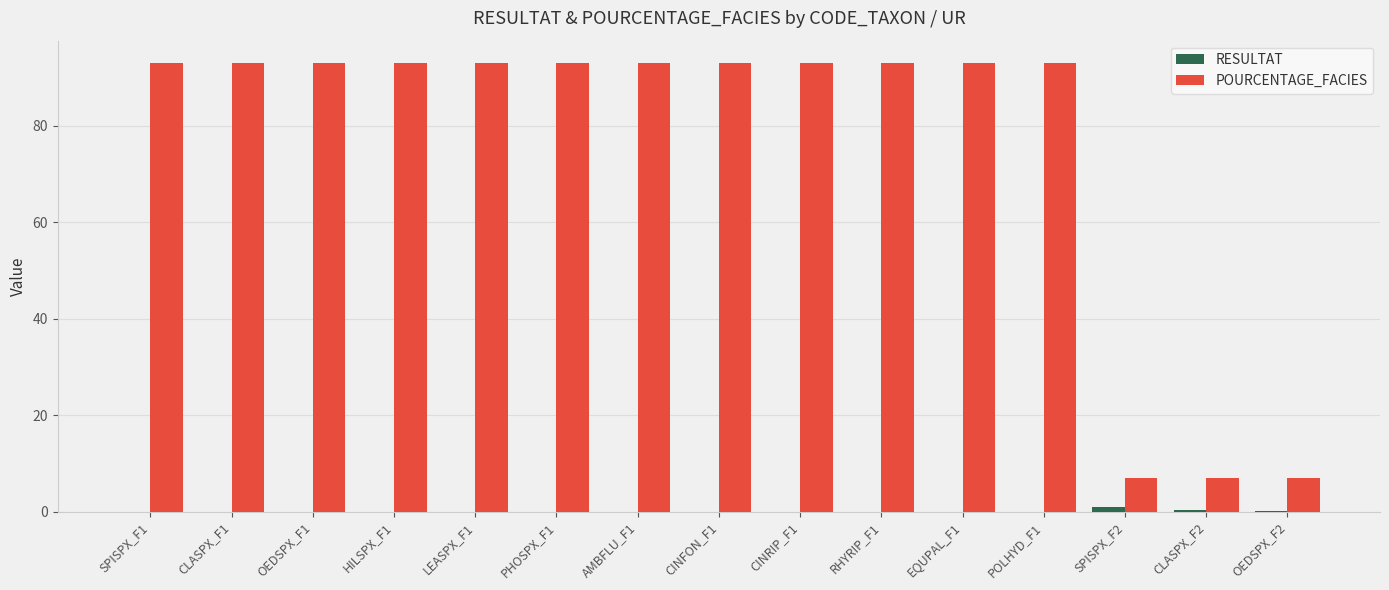

Which series changed the most between POLHYD_F1 and SPISPX_F2?

POURCENTAGE_FACIES